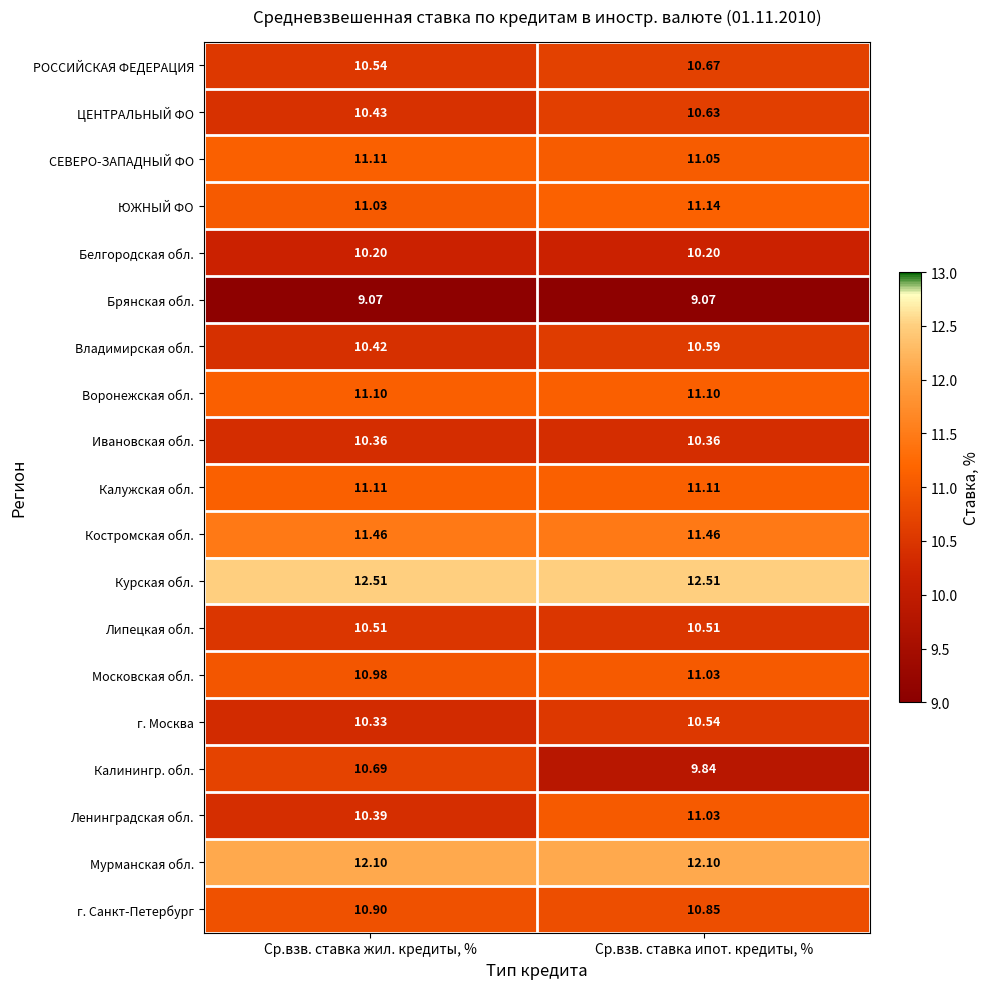

Where is г. Санкт-Петербург nearest to the value 10?

Ср.взв. ставка ипот. кредиты, %